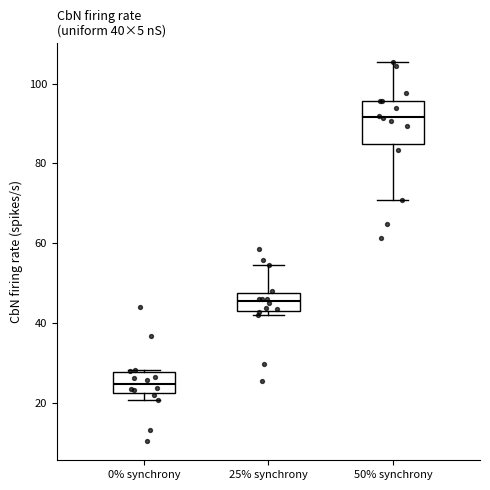

Which box's median line is the lowest?

0% synchrony